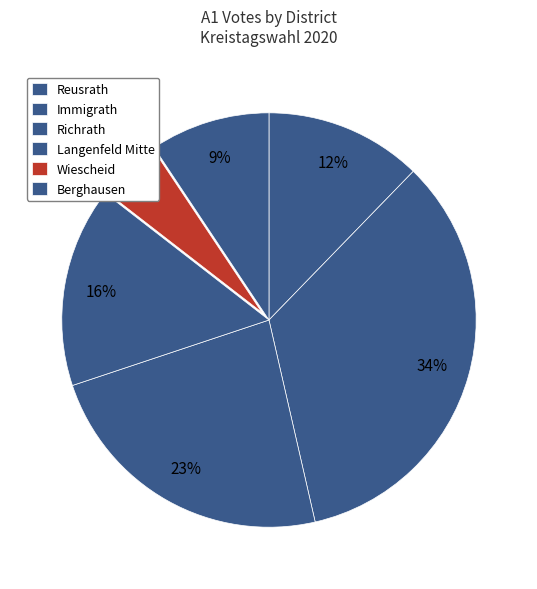

True or false: Reusrath accounts for 12% of the total.

True